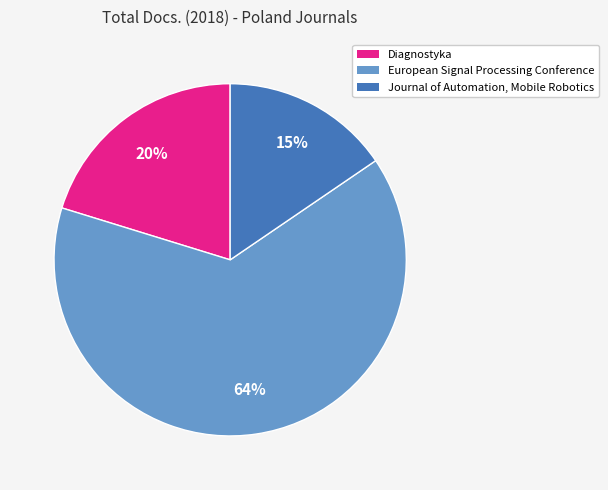

Is it true that Diagnostyka is 30% of the pie?

False